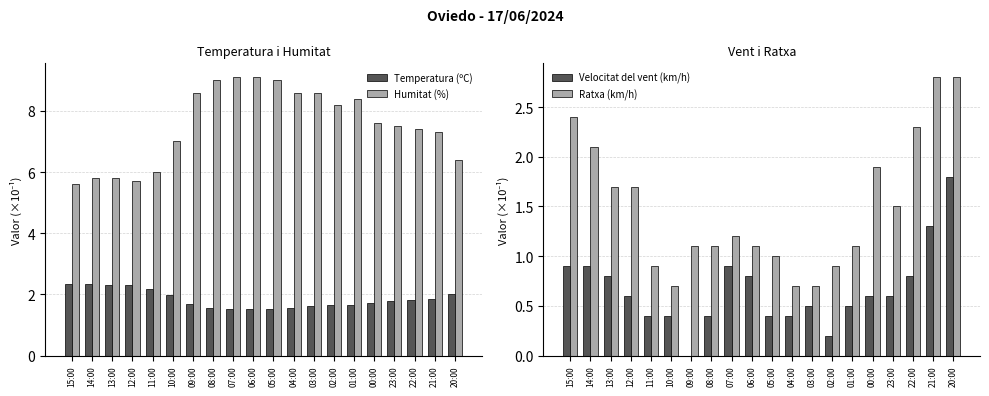

Which category has the lowest value across all series?

09:00